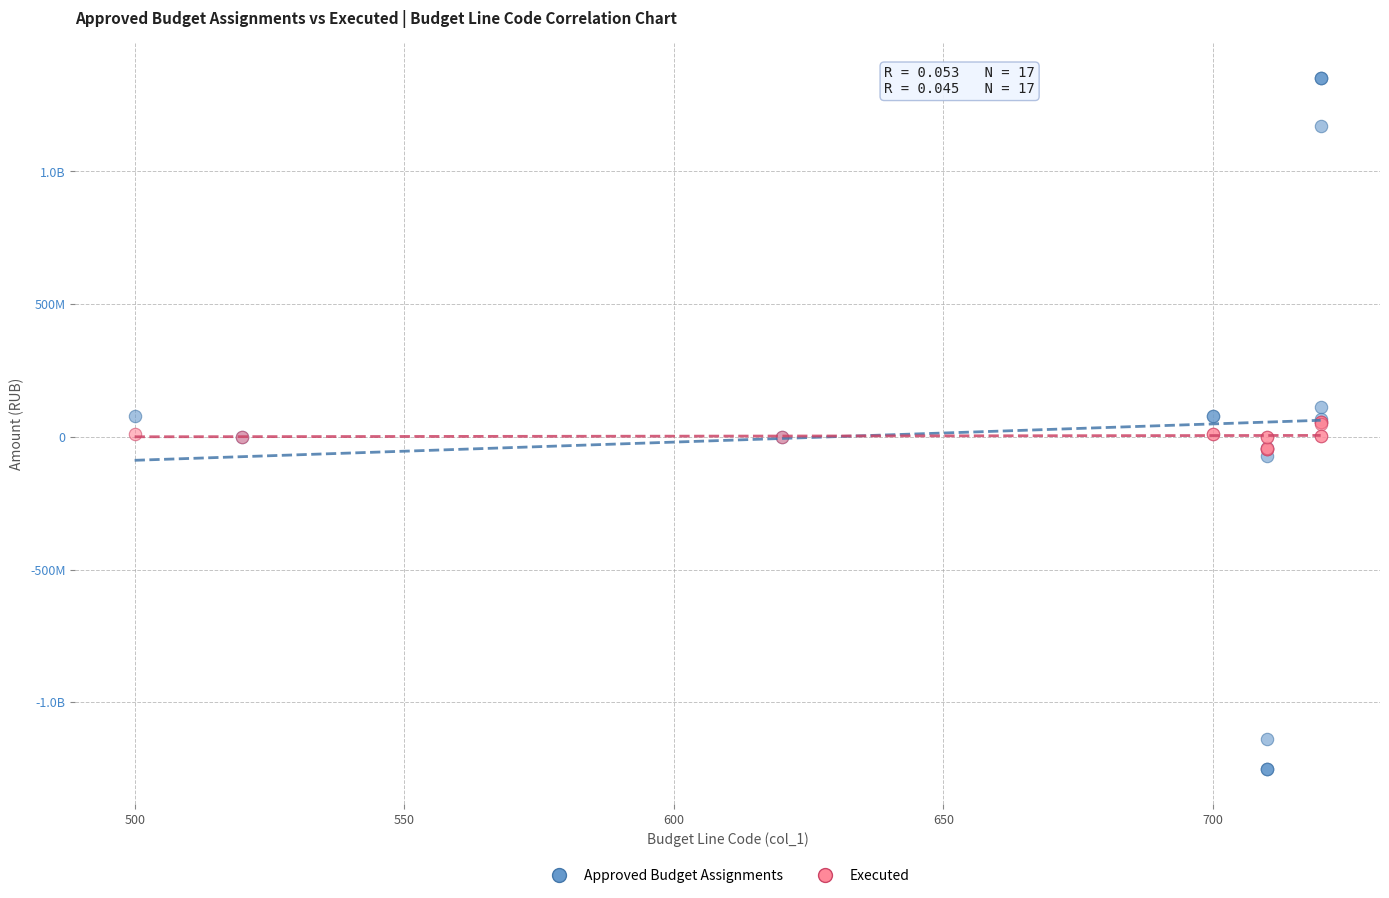

What are all the series names shown in the legend?

Approved Budget Assignments, Executed